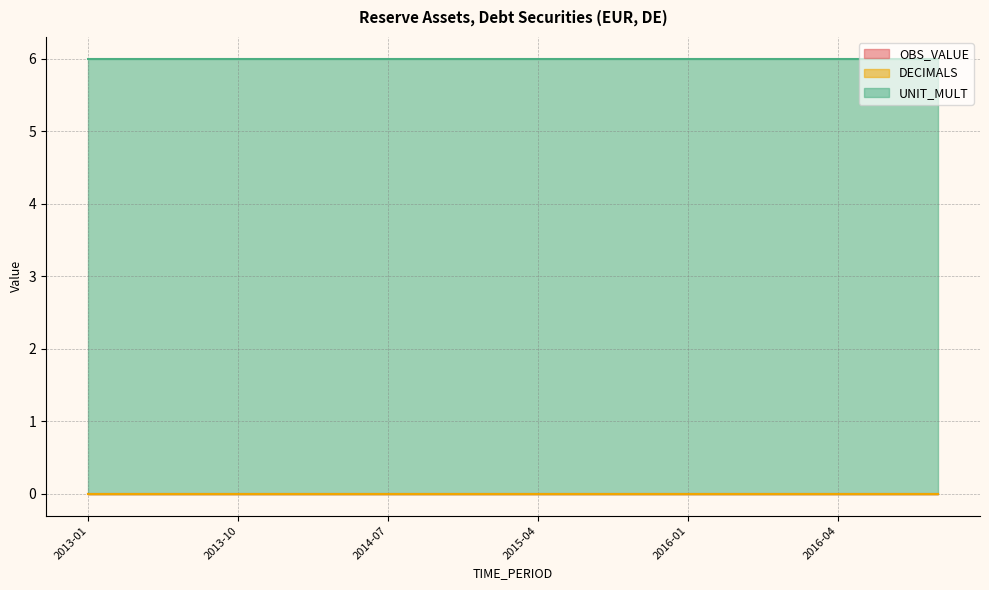

Reading right to left, list all the values displayed in this chart.

OBS_VALUE: 0	0	0	0	0	0	0	0	0	0	0	0	0	0	0	0	0	0
DECIMALS: 0	0	0	0	0	0	0	0	0	0	0	0	0	0	0	0	0	0
UNIT_MULT: 6	6	6	6	6	6	6	6	6	6	6	6	6	6	6	6	6	6